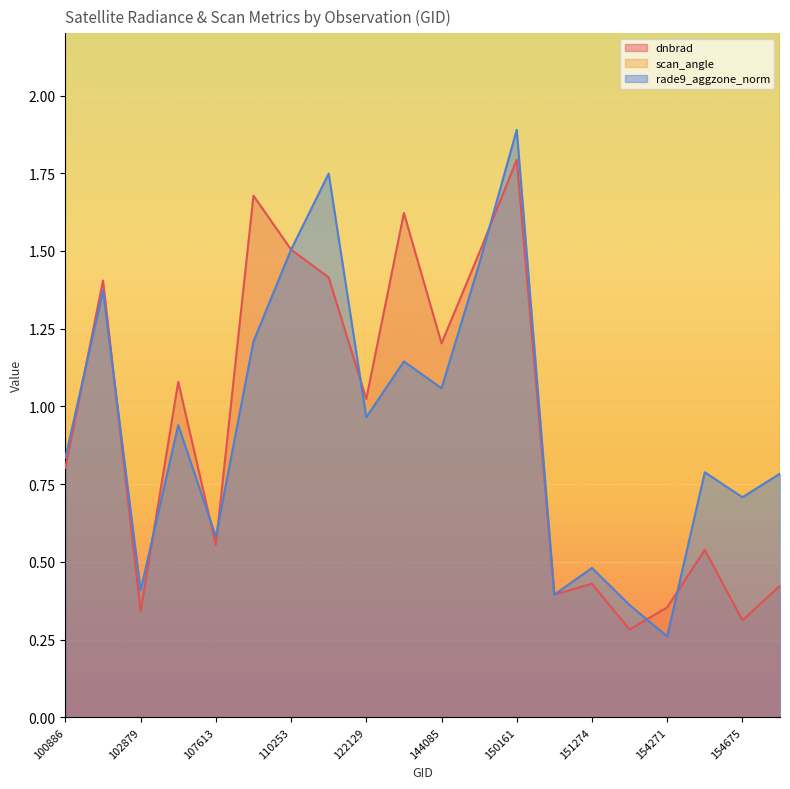

What is the maximum value for rade9_aggzone_norm?

1.9